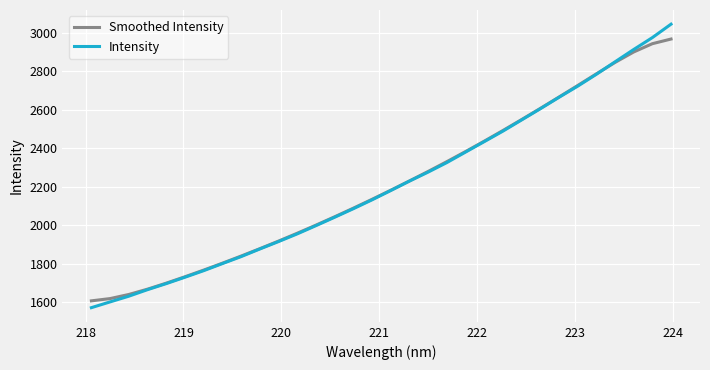

What are all the series names shown in the legend?

Smoothed Intensity, Intensity